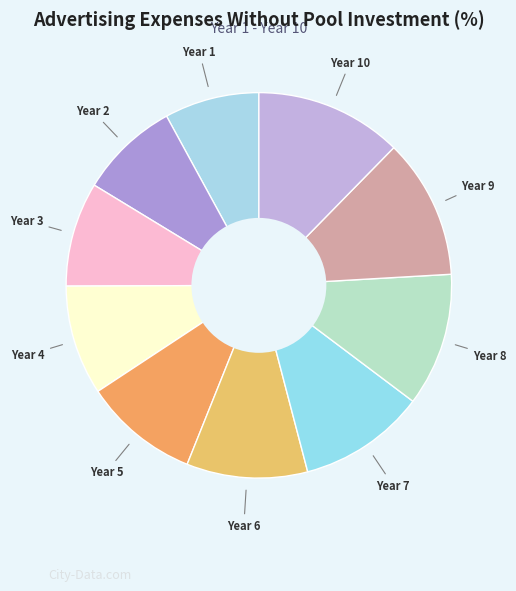

Which slice is the smallest?

Year 1